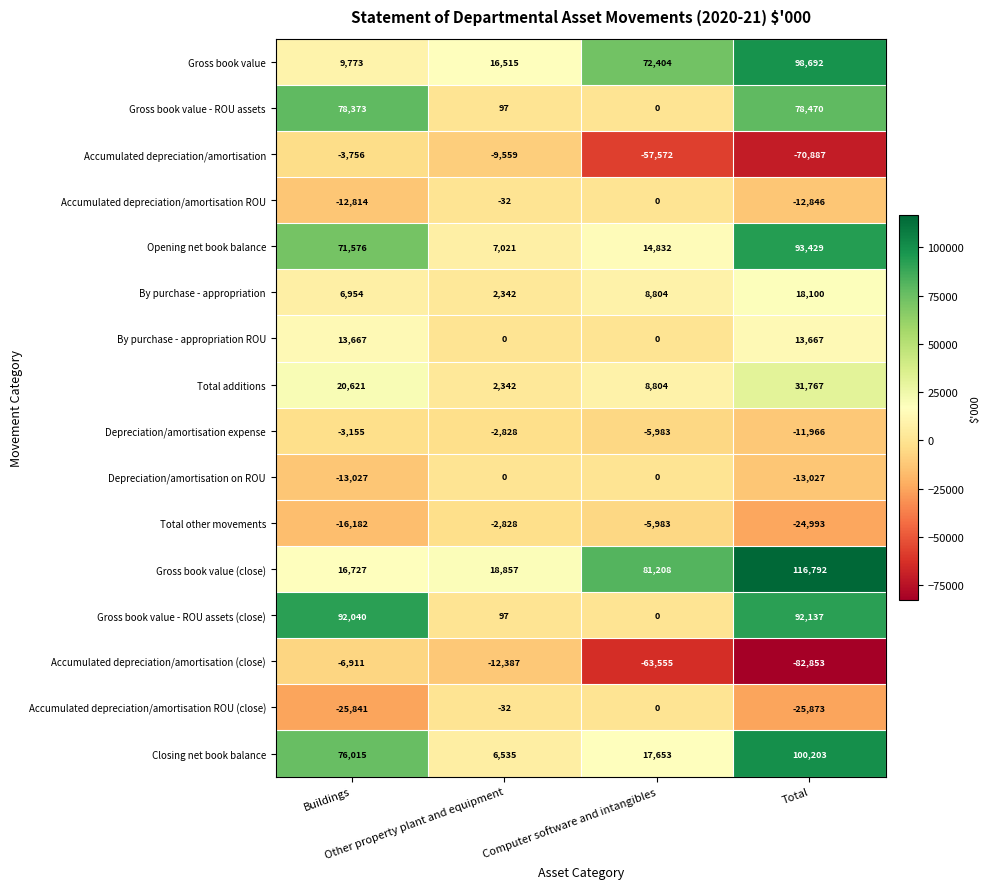

Which series has the largest total across all categories?

Gross book value (close)